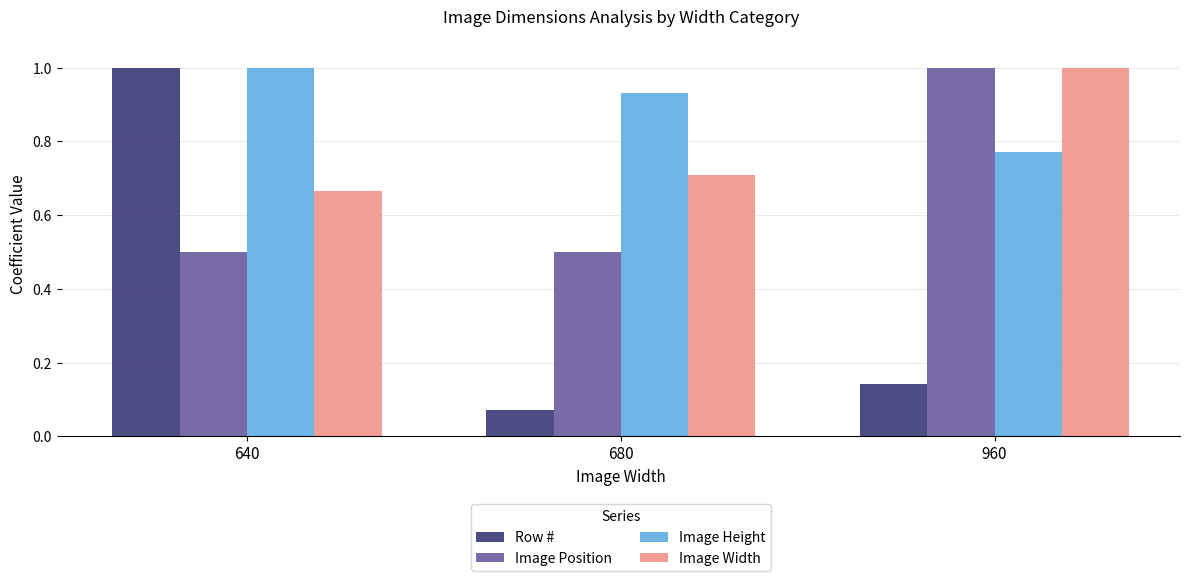

Which series has the largest total across all categories?

Image Height